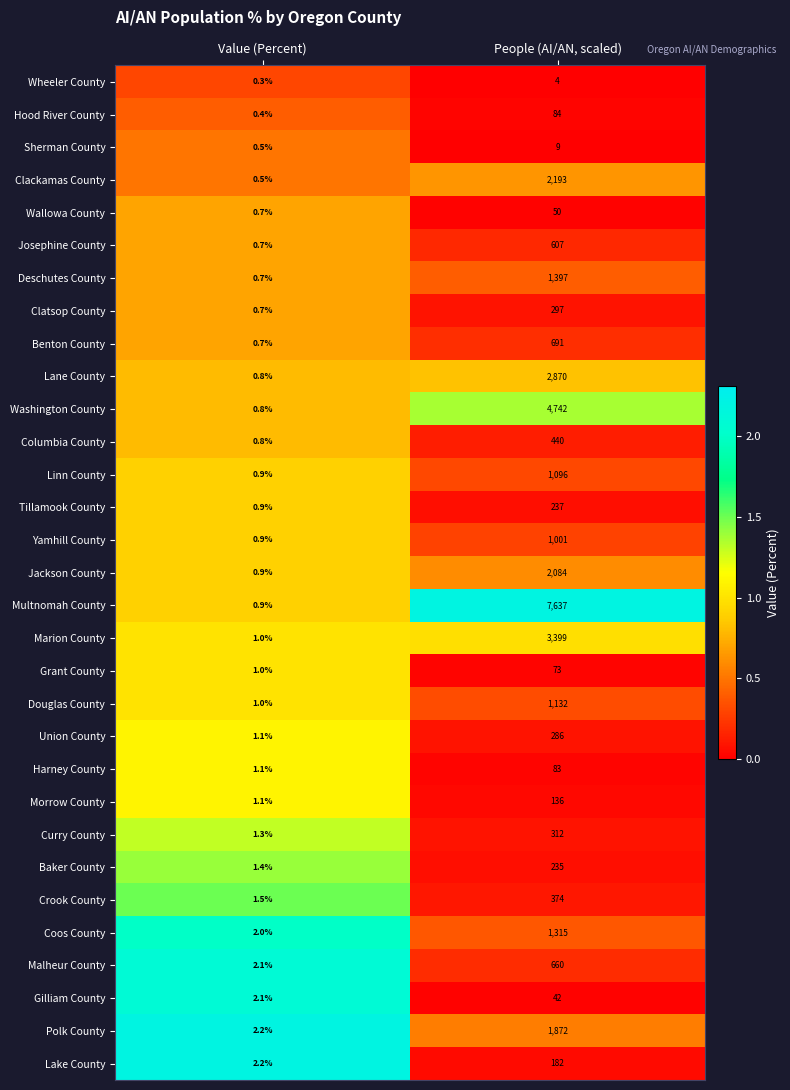

What is the approximate value of Multnomah County at People (AI/AN, scaled)?

7637.0